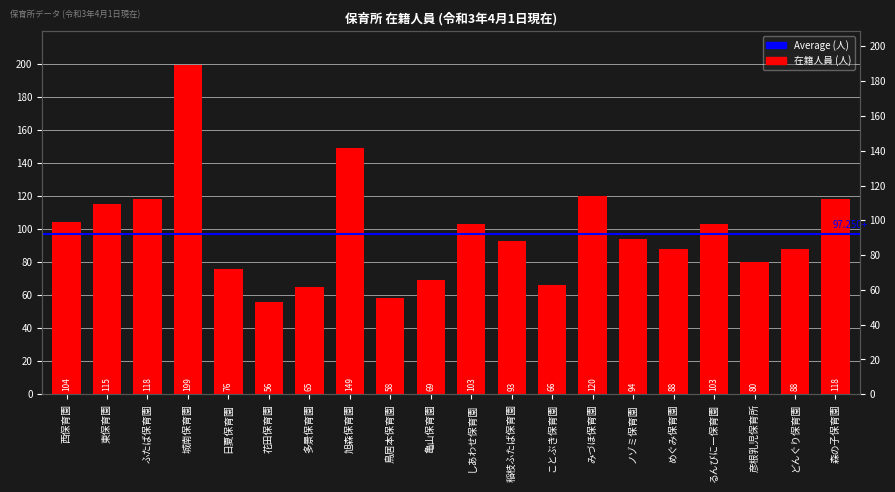

True or false: the data shows 179 at 西保育園.

False